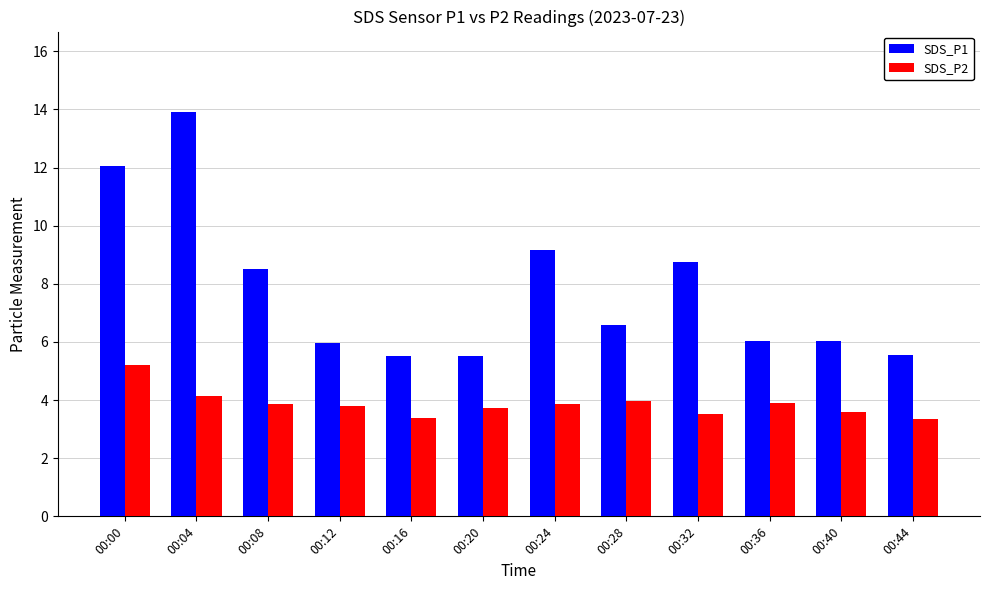

What are all the series names shown in the legend?

SDS_P1, SDS_P2